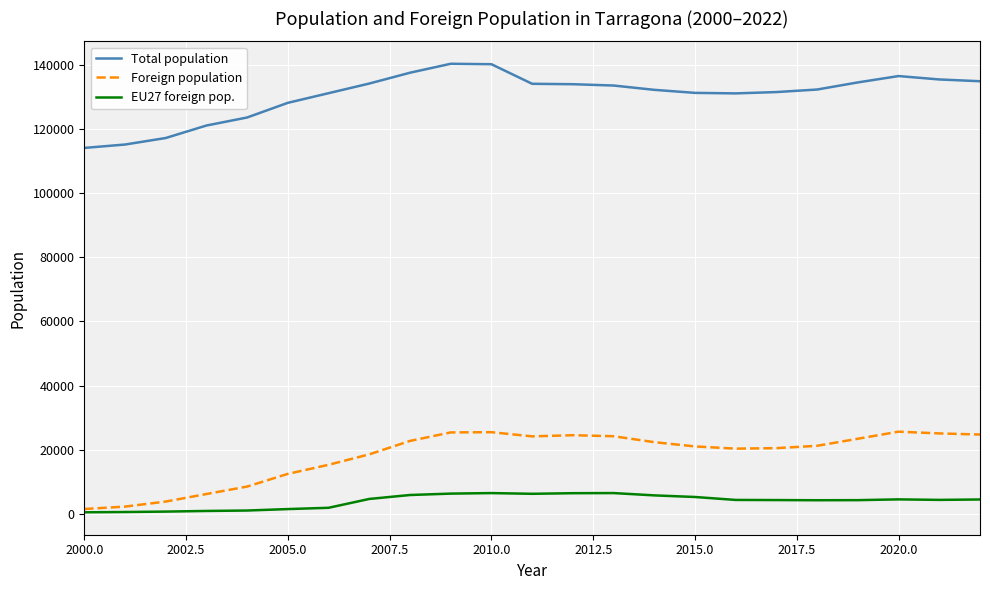

True or false: EU27 foreign pop. and Total population intersect in this chart.

False